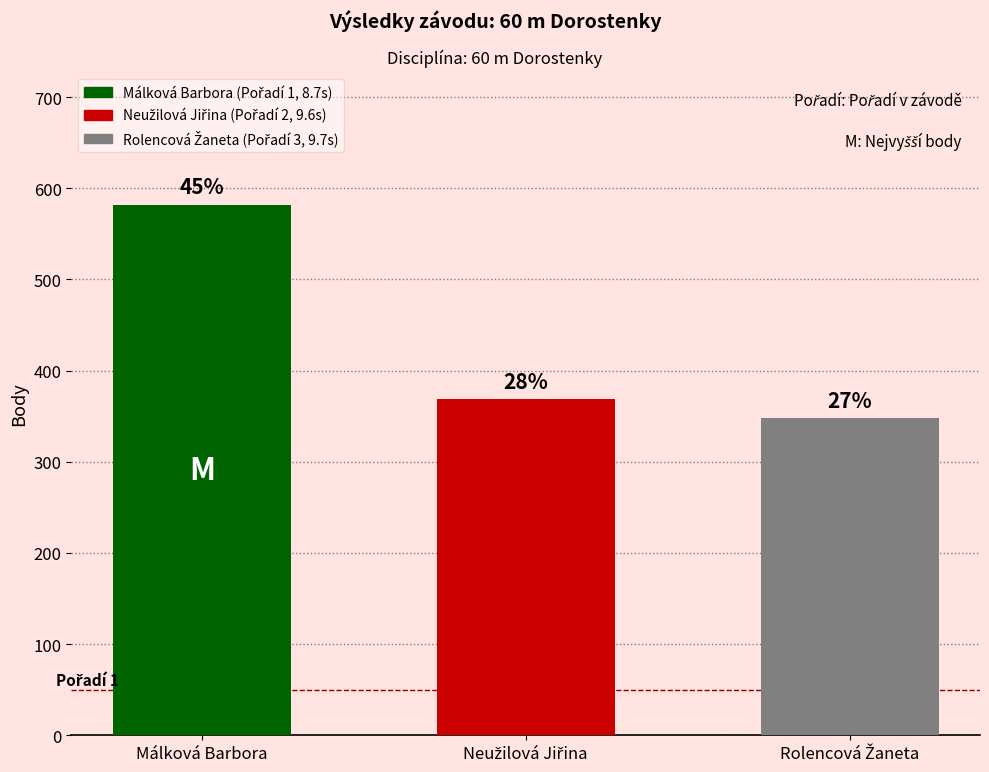

Reading left to right, transcribe all the data shown in this chart.

Málková Barbora=582	Neužilová Jiřina=369	Rolencová Žaneta=348